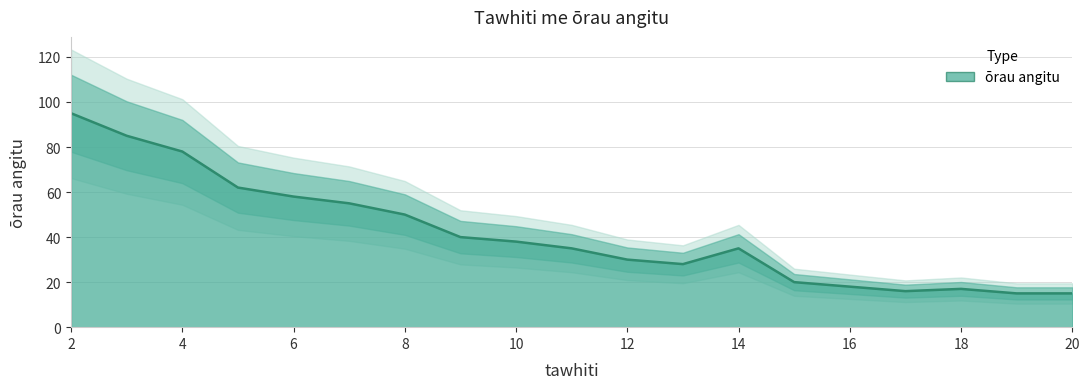

Reading left to right, what are all the values shown in this chart?

95	85	78	62	58	55	50	40	38	35	30	28	35	20	18	16	17	15	15